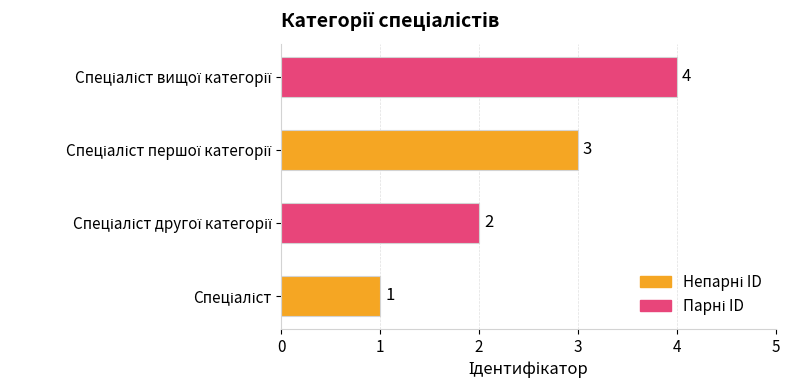

What is the sum of all values?

10